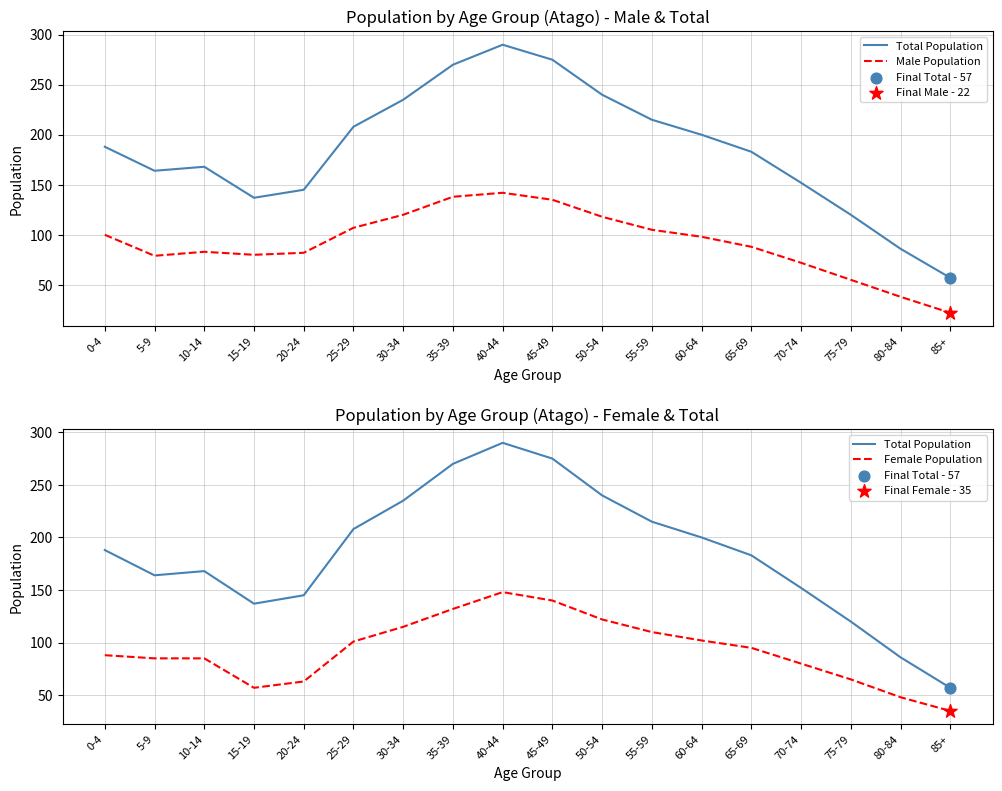

Which series reaches the maximum Y coordinate?

Total Population